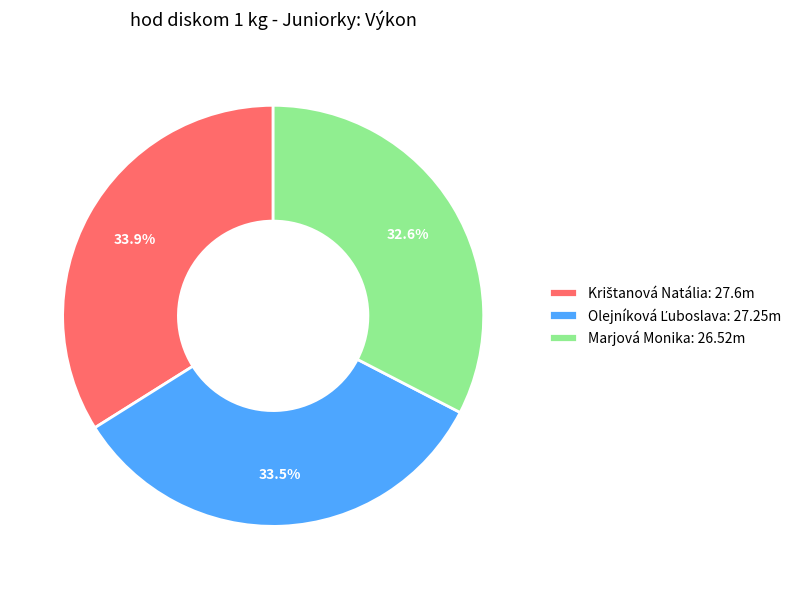

What percentage is the Marjová Monika slice, to the nearest percent?

33%